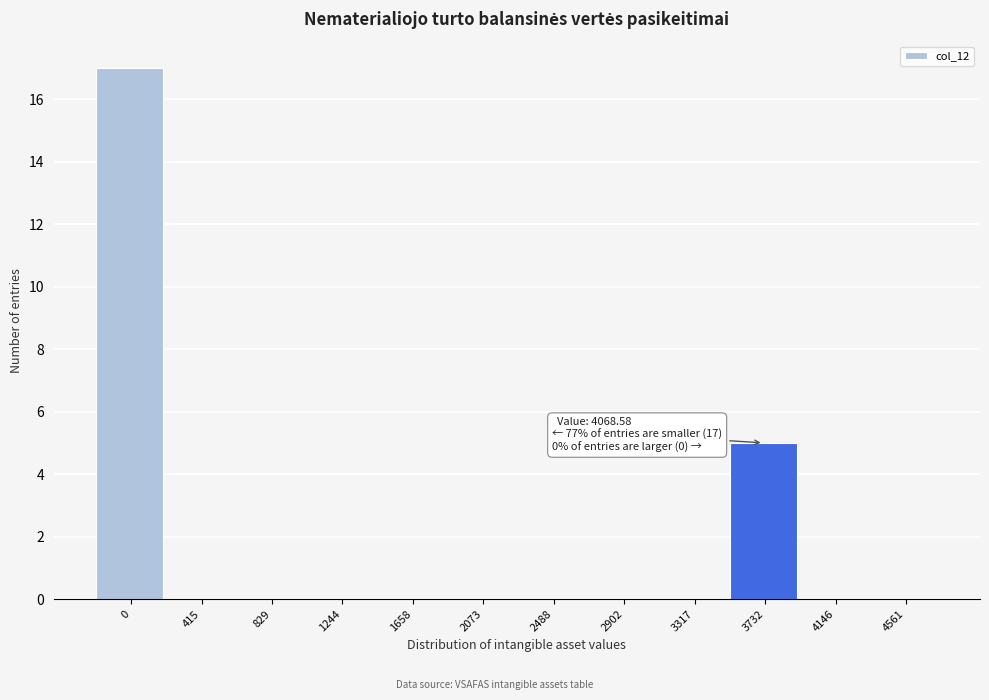

Reading left to right, list all the values displayed in this chart.

0=17	415=0	829=0	1244=0	1658=0	2073=0	2488=0	2902=0	3317=0	3732=5	4146=0	4561=0